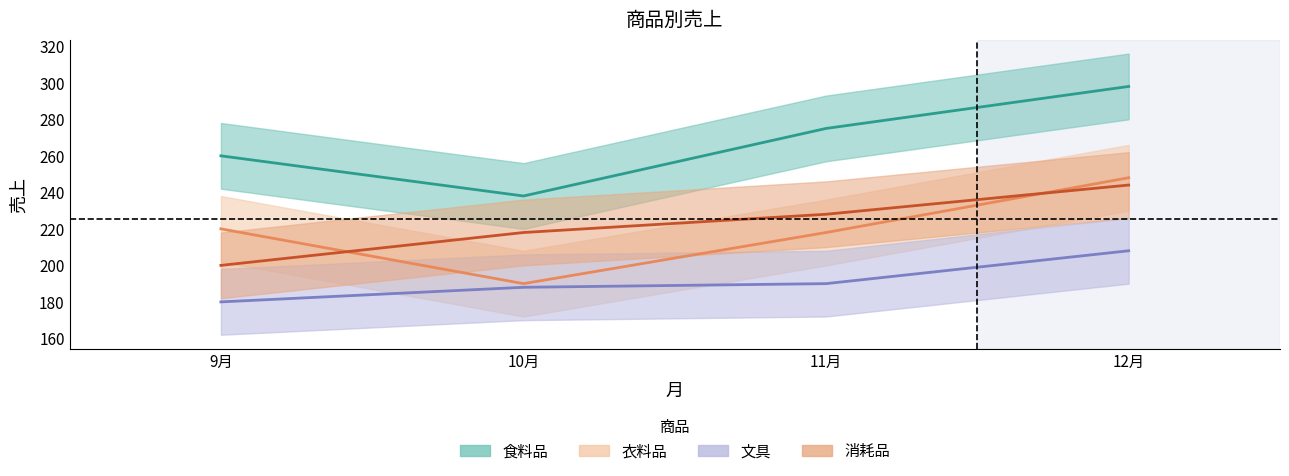

What is the average value of the 食料品 series?

268